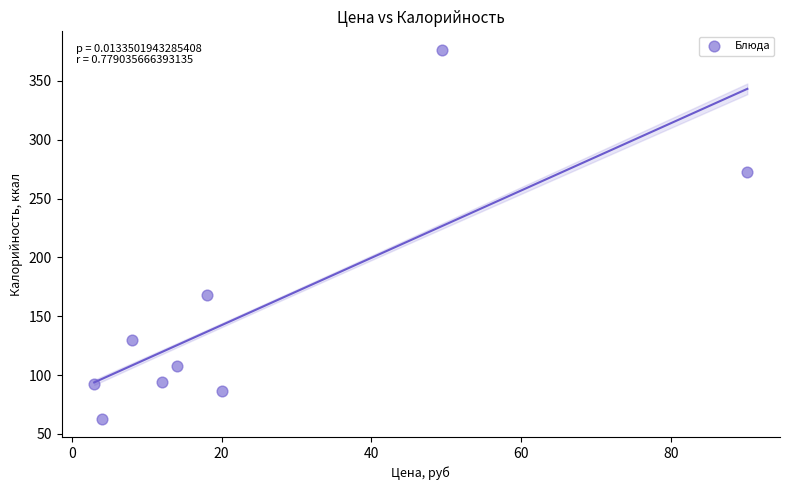

What is the average Y value?

154.7